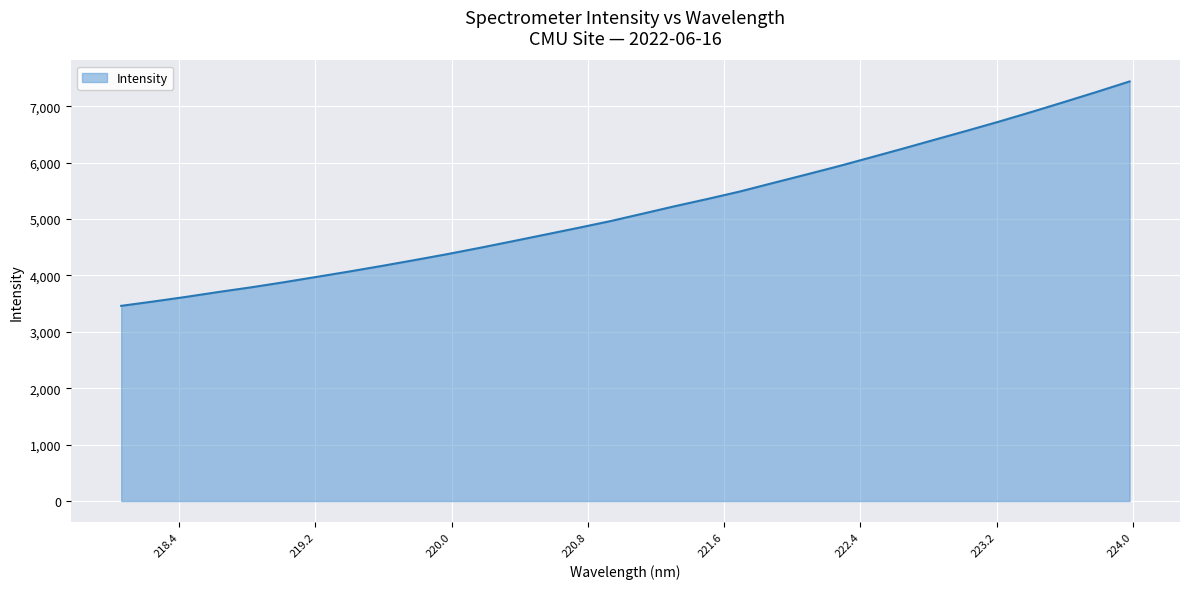

What is the difference between the maximum and minimum values?

3978.1